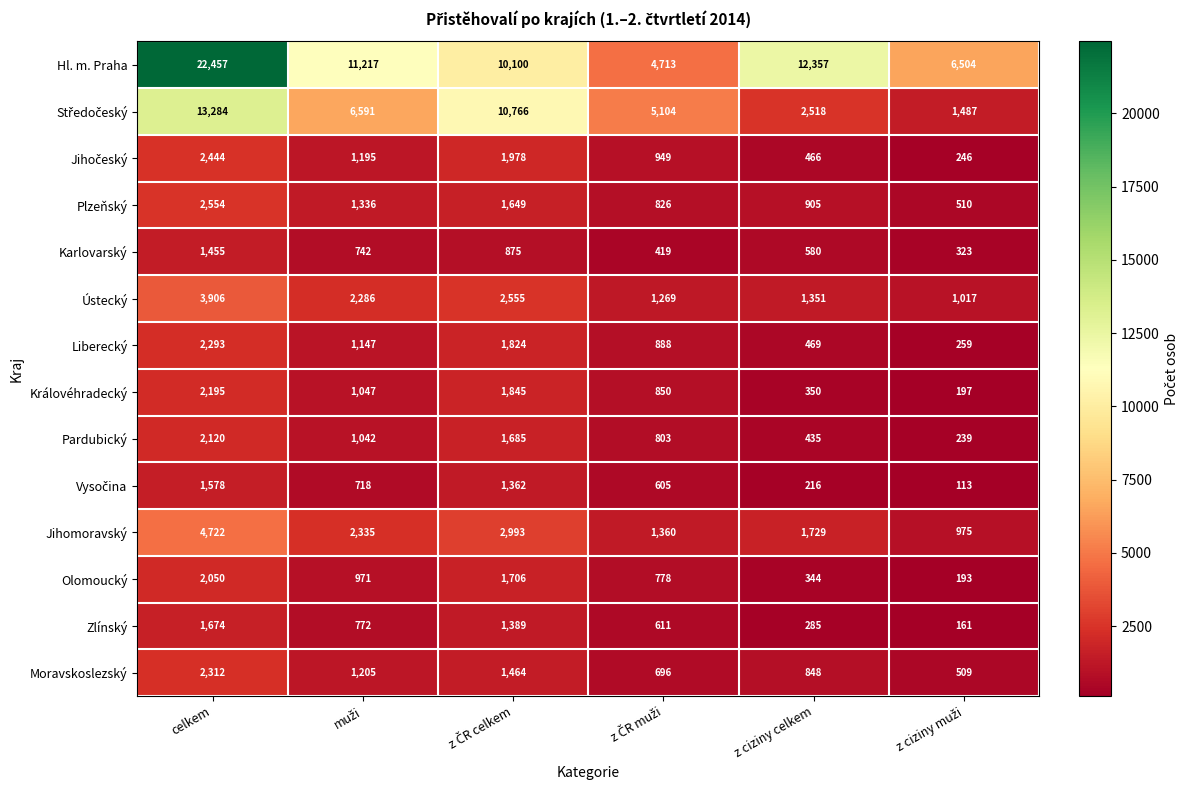

Which series has the largest range (max minus min)?

Hl. m. Praha